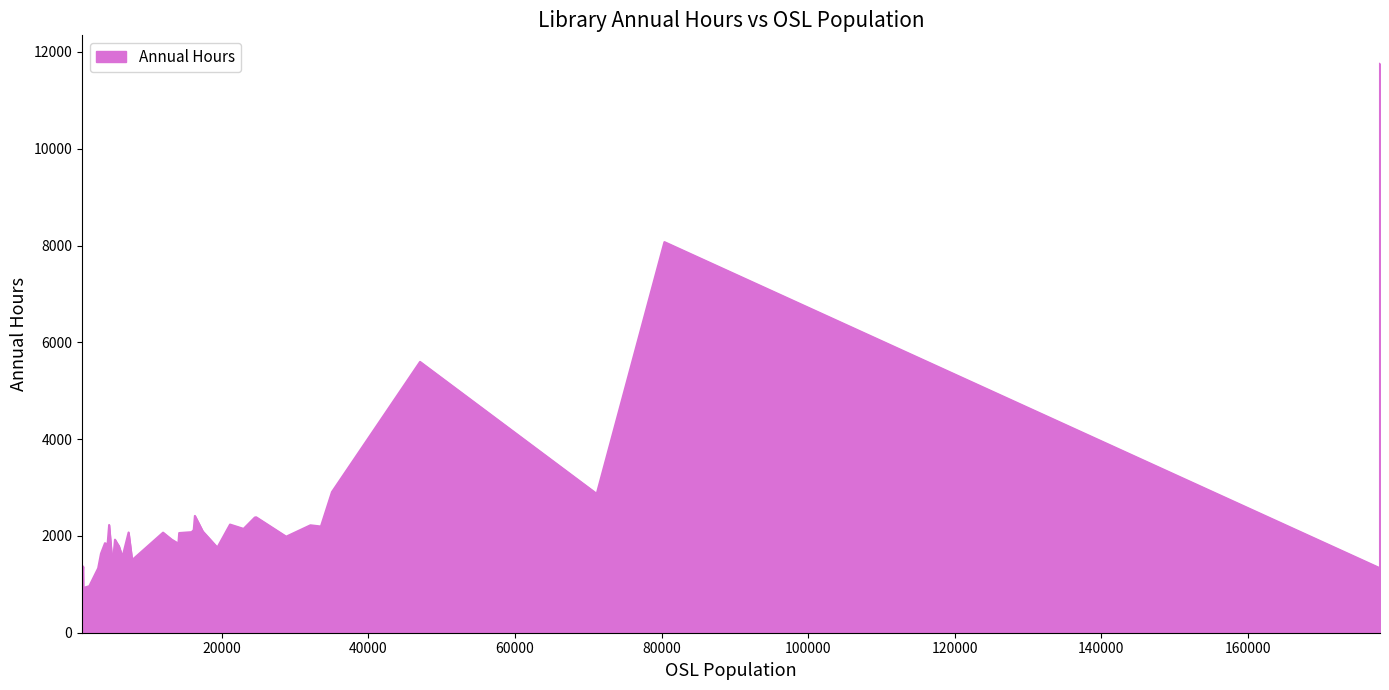

Count the number of categories in the chart.

39